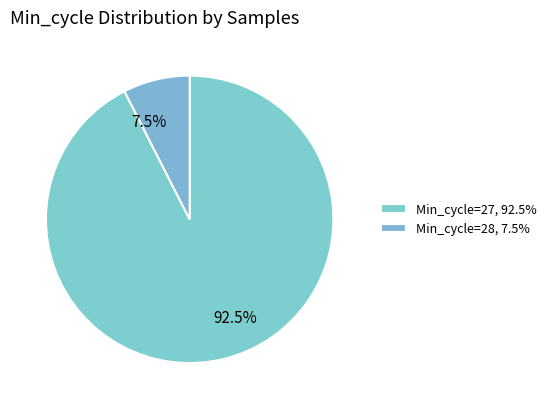

Count the number of slices in the pie.

2